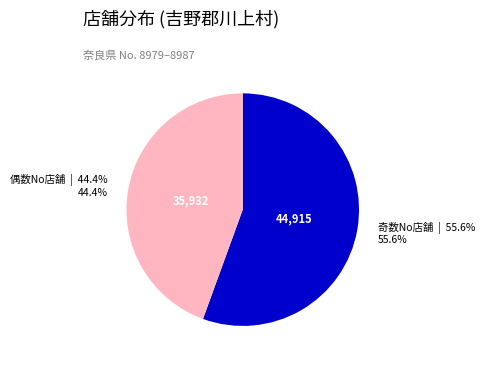

Is there any slice that represents more than half of the pie?

Yes